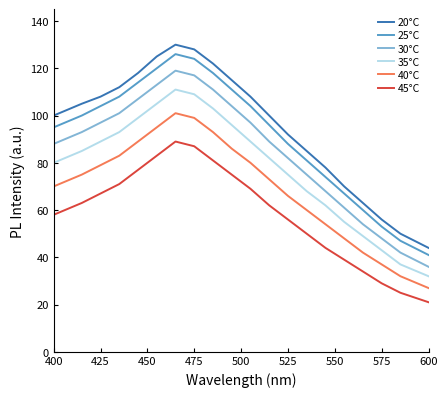

What is the maximum value shown in the chart?

130